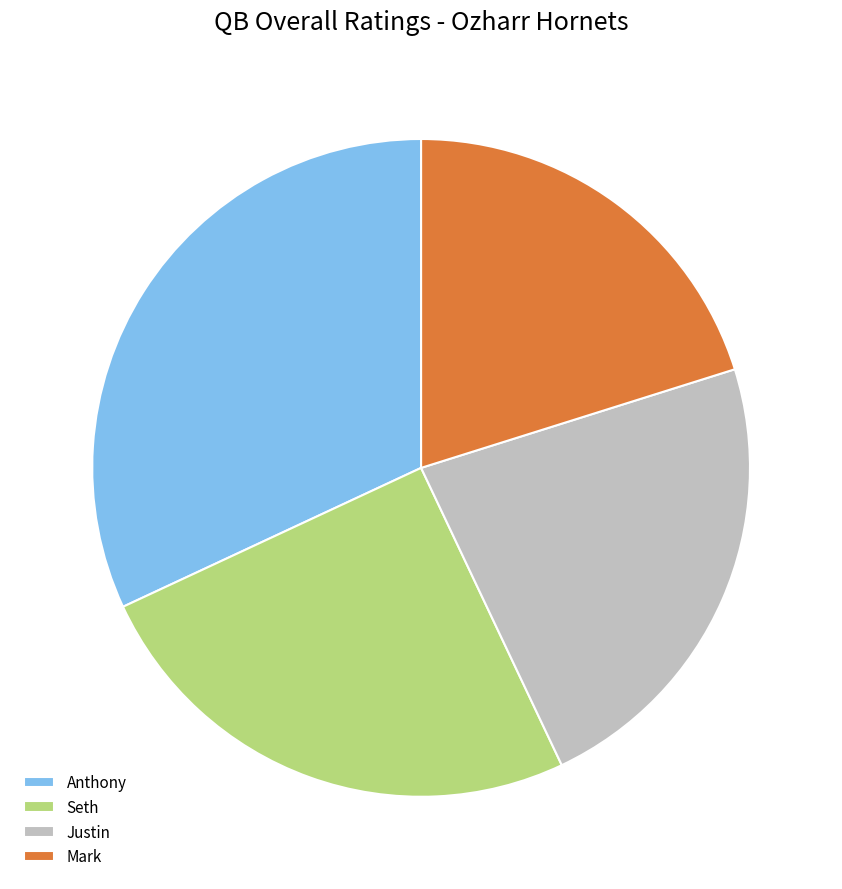

Approximately how many times larger is the value at Mark compared to Justin?

0.9